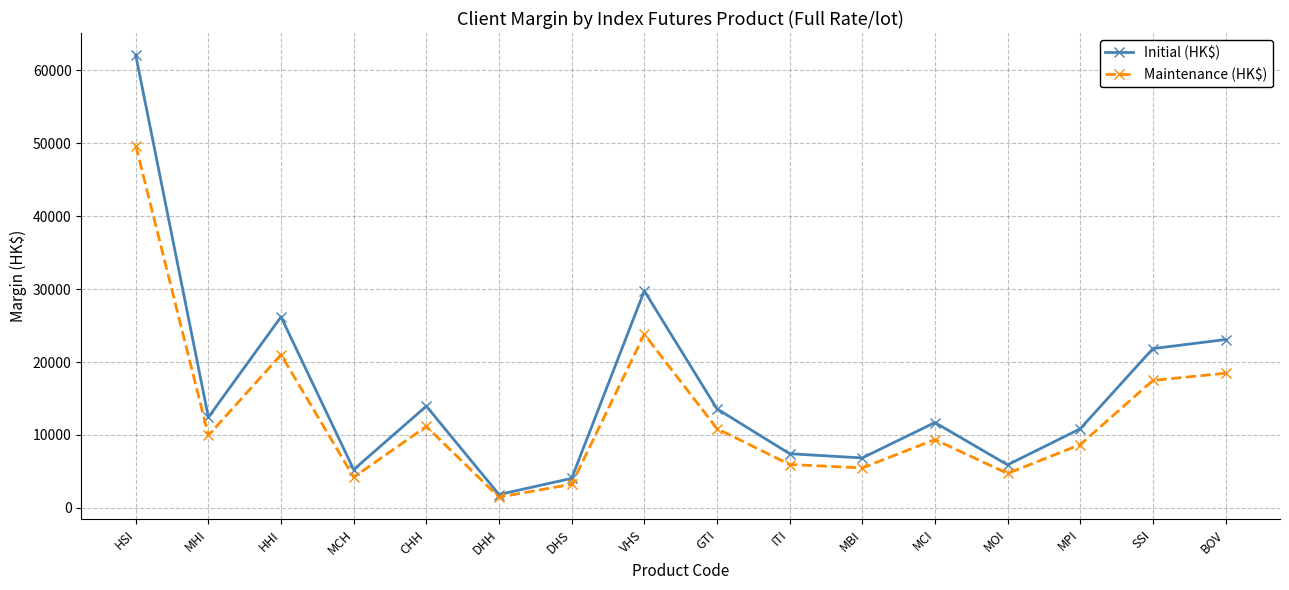

What is the difference between the highest and lowest values at SSI?

4370